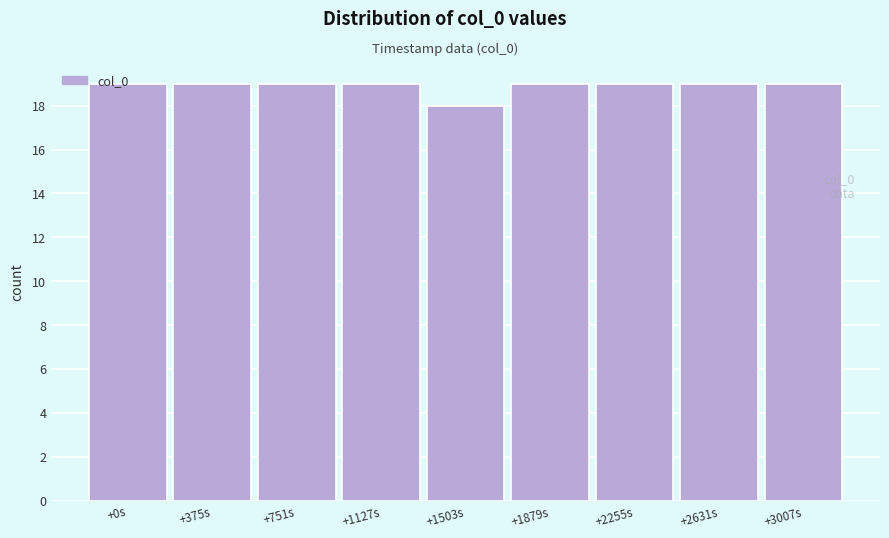

What is the label of the 6th bar from the right?

+1127s